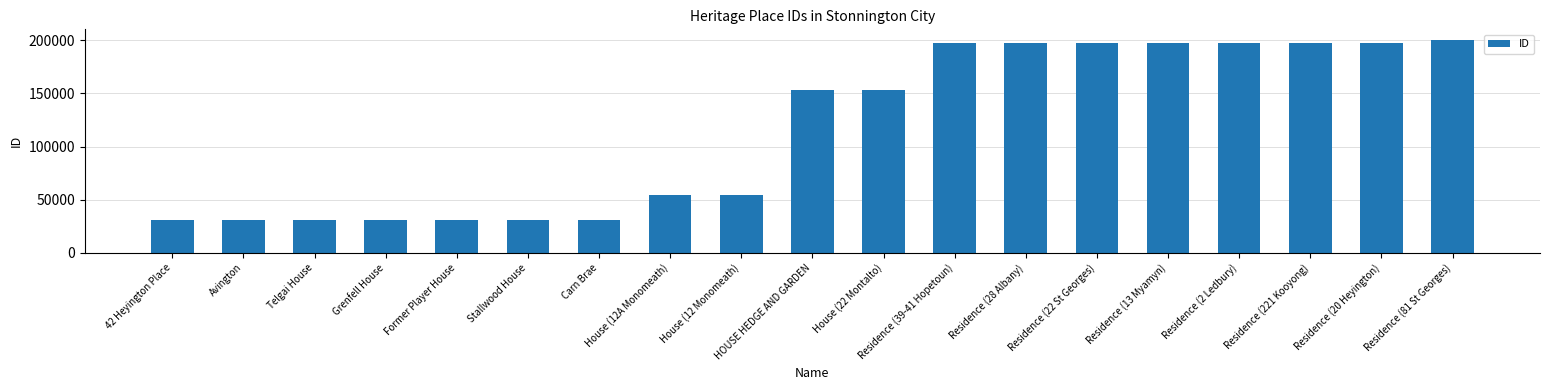

The value at Residence (221 Kooyong) is 58351. True or false?

False